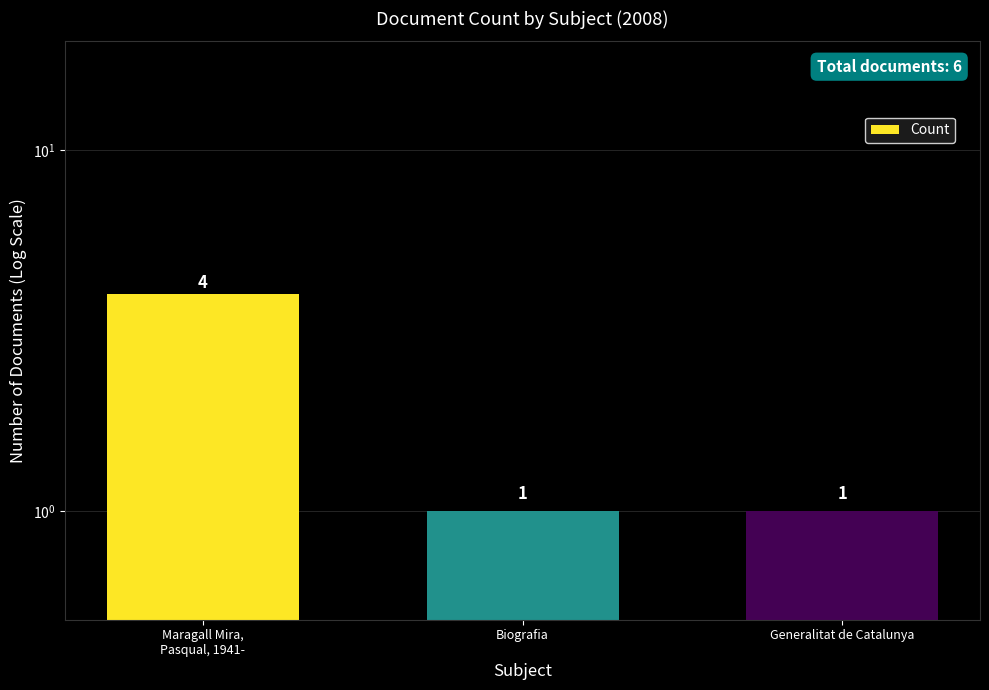

What position from the left is Generalitat de Catalunya?

3